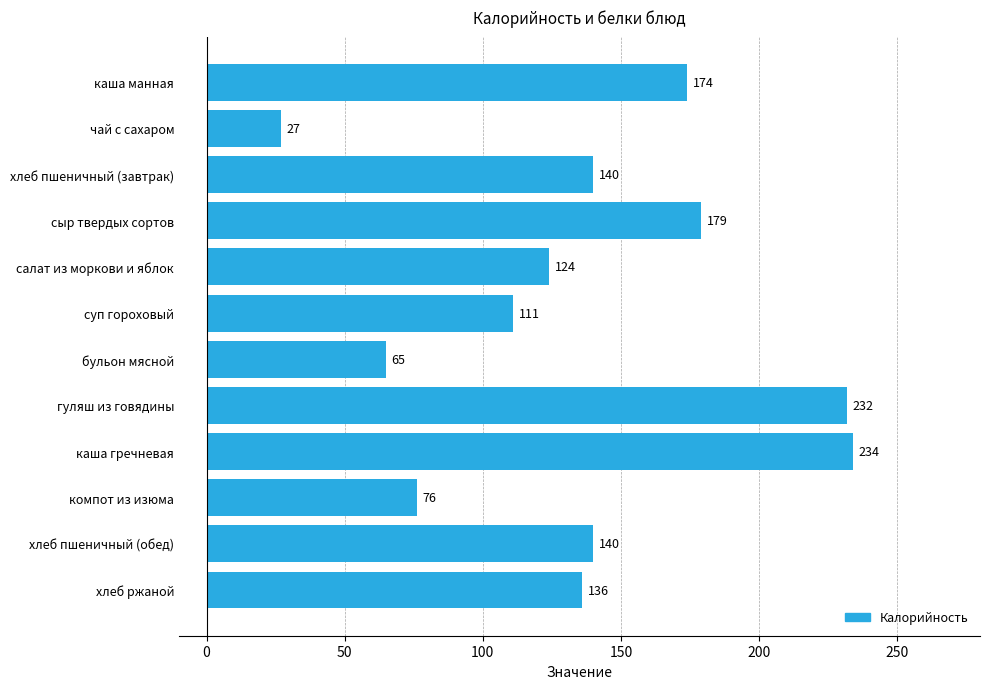

What is the sum of the values at хлеб пшеничный (завтрак) and бульон мясной?

205